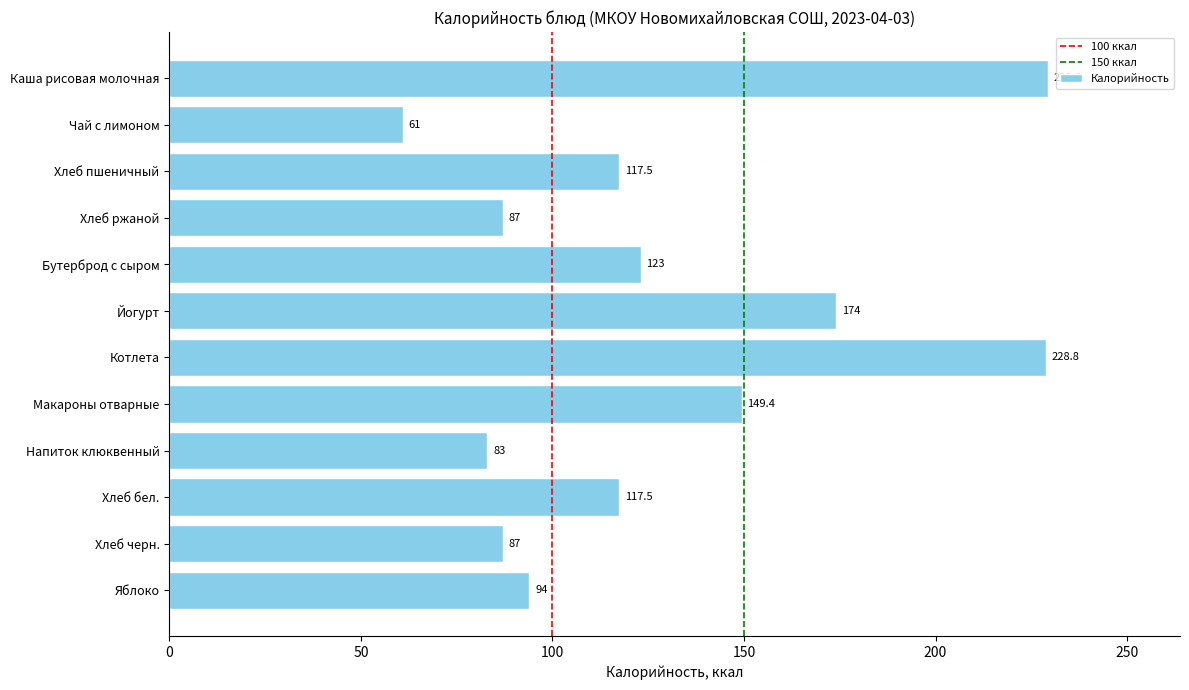

What is the smallest value displayed?

61.0